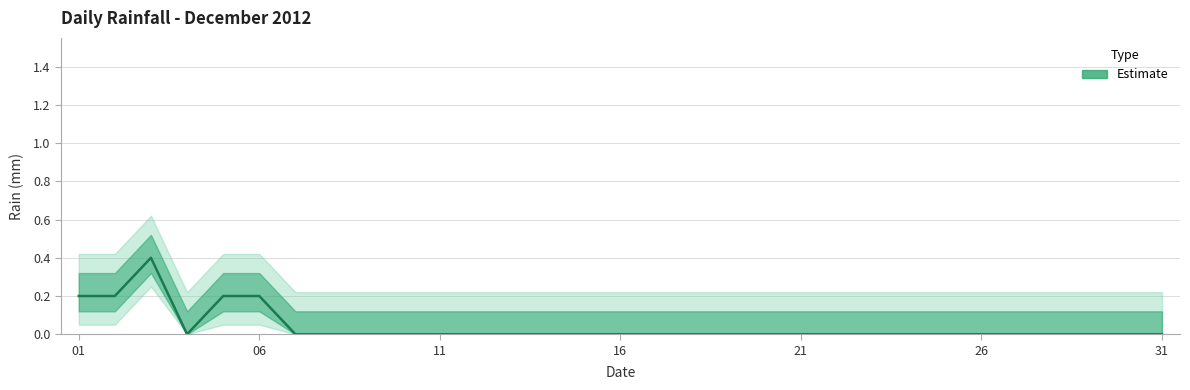

Does the chart have visible grid lines?

Yes